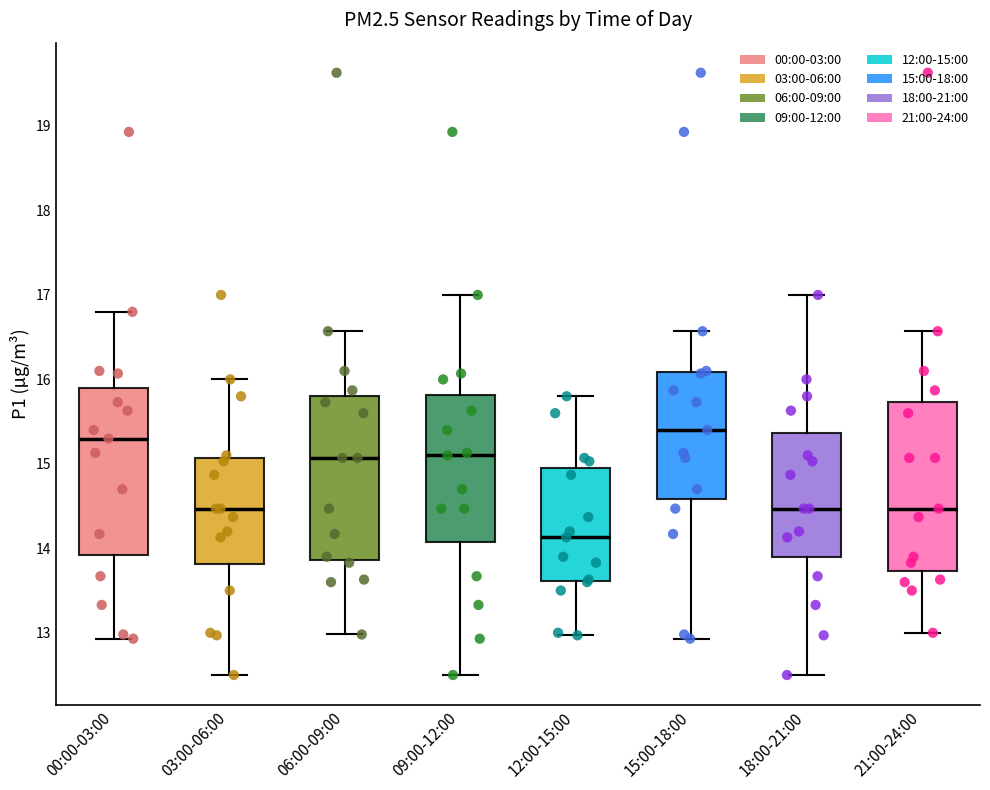

Reading left to right, read every box against the y-axis: the position of its median line, the range the box covers, and the ends of its whiskers. The values are not printed on the chart, so give them approximately, as read against the axis.

00:00-03:00: median 15.3, box 13.9 to 15.9, whiskers 12.9 to 16.8
03:00-06:00: median 14.5, box 13.8 to 15.1, whiskers 12.5 to 16.0
06:00-09:00: median 15.1, box 13.9 to 15.8, whiskers 13.0 to 16.6
09:00-12:00: median 15.1, box 14.1 to 15.8, whiskers 12.5 to 17.0
12:00-15:00: median 14.1, box 13.6 to 15.0, whiskers 13.0 to 15.8
15:00-18:00: median 15.4, box 14.6 to 16.1, whiskers 12.9 to 16.6
18:00-21:00: median 14.5, box 13.9 to 15.4, whiskers 12.5 to 17.0
21:00-24:00: median 14.5, box 13.7 to 15.7, whiskers 13.0 to 16.6